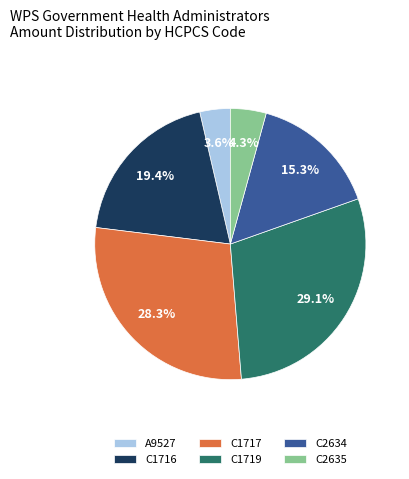

To the nearest percent, what is the average slice percentage?

17%